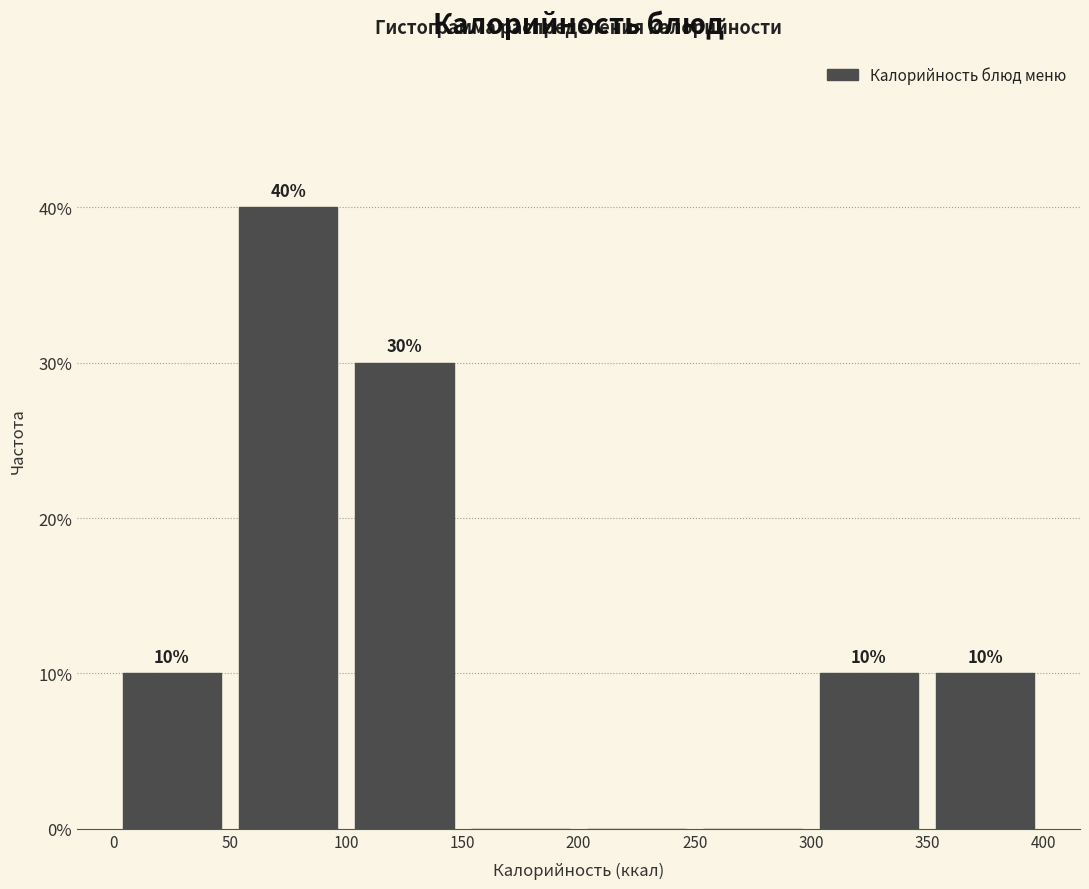

Which range on the x-axis has the tallest bar?

50 to 100